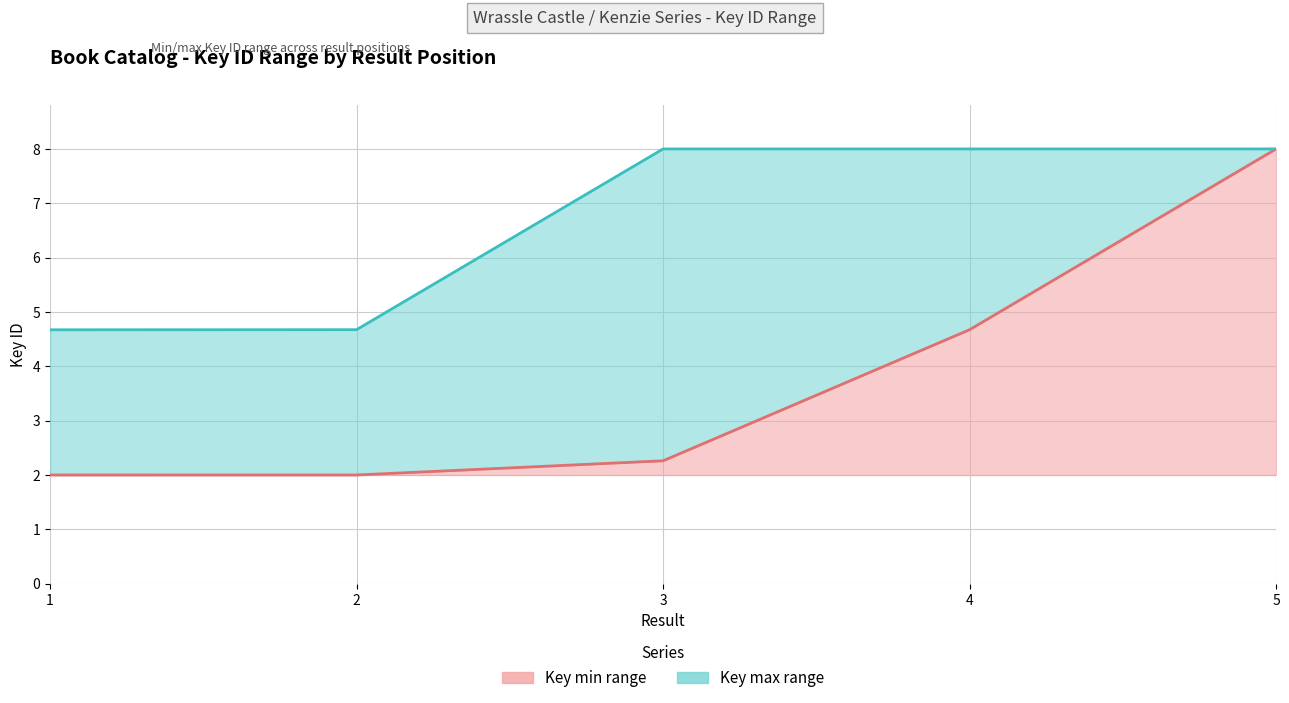

Is it true that Key max line equals 6.9 at 2?

False